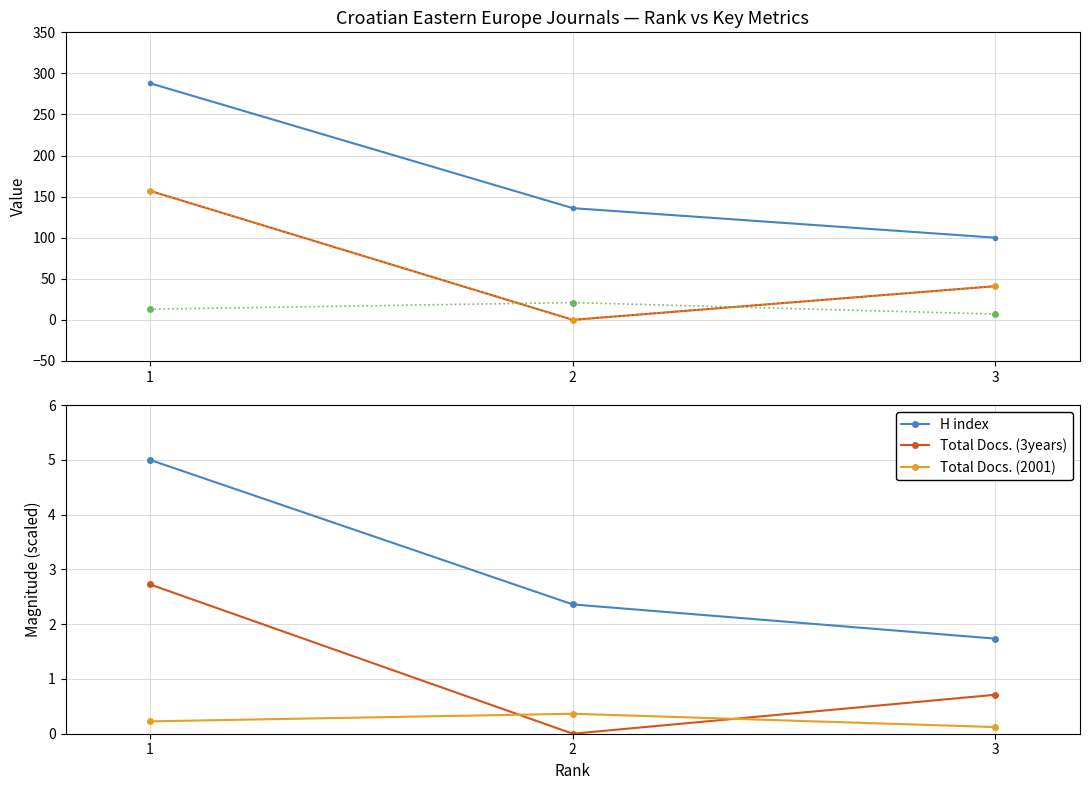

How many lines are shown in the chart?

4